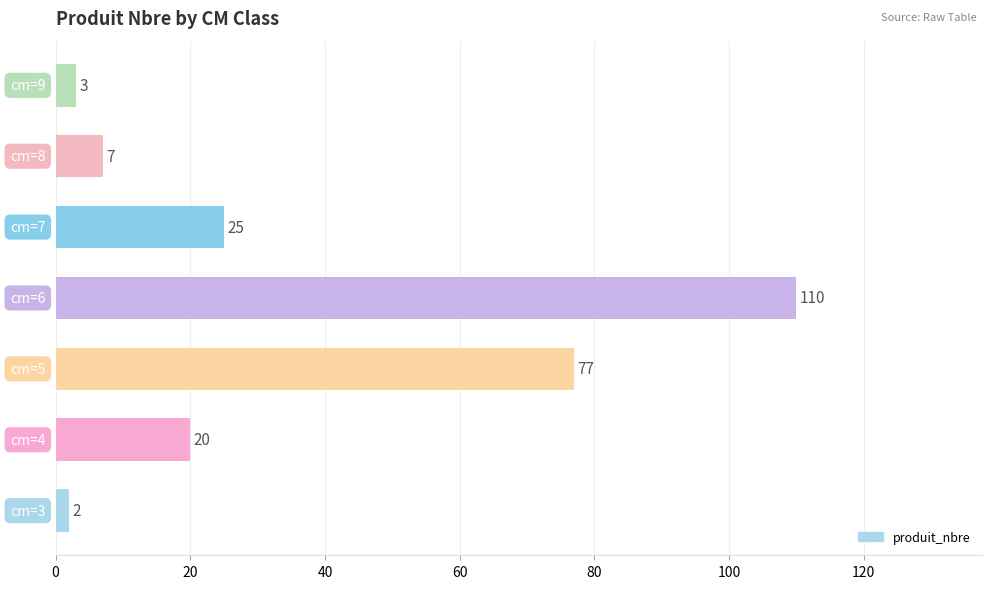

What is the minimum value shown in the chart?

2